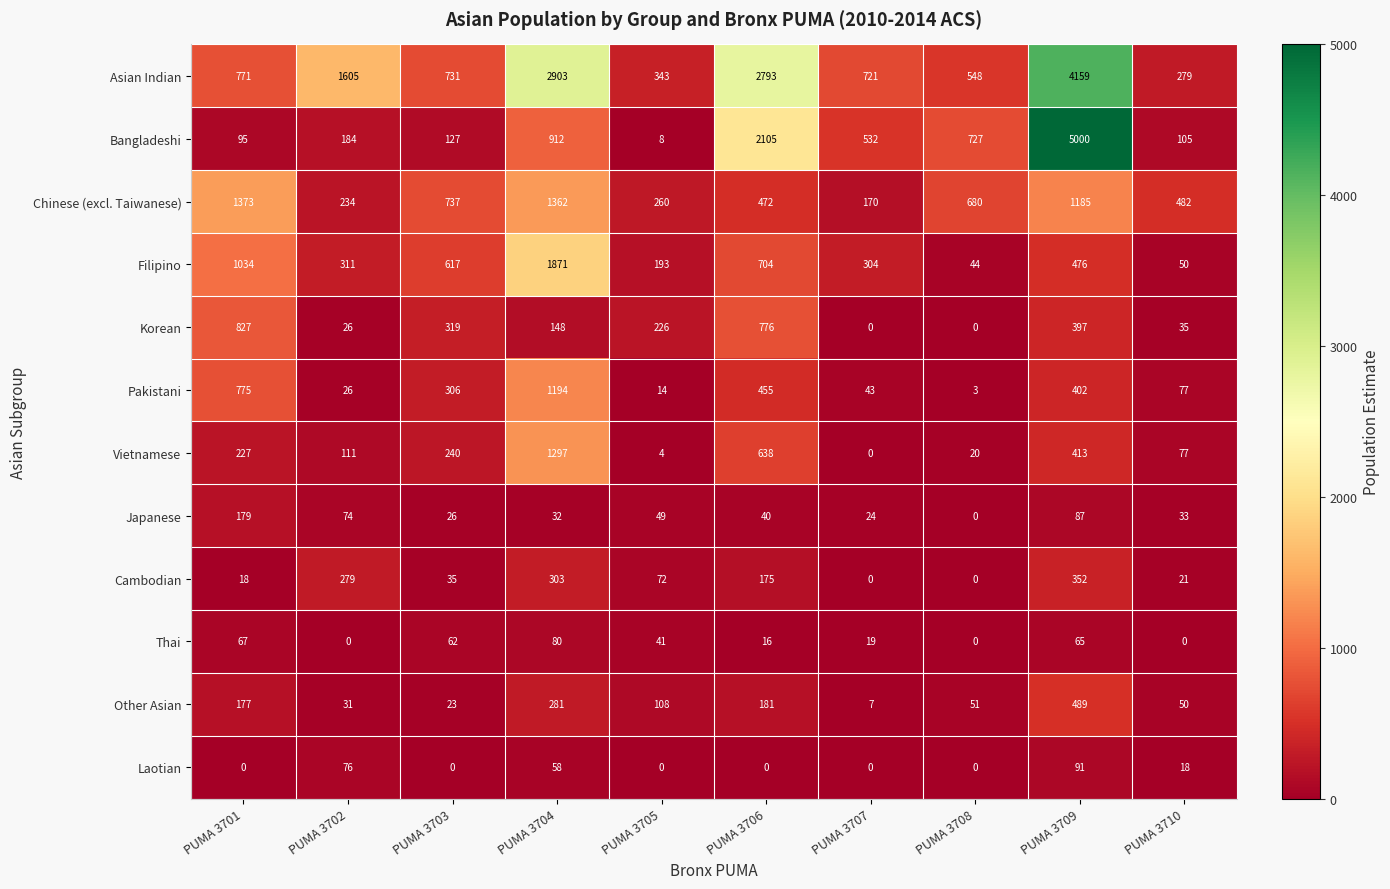

How many distinct data groups are displayed?

12